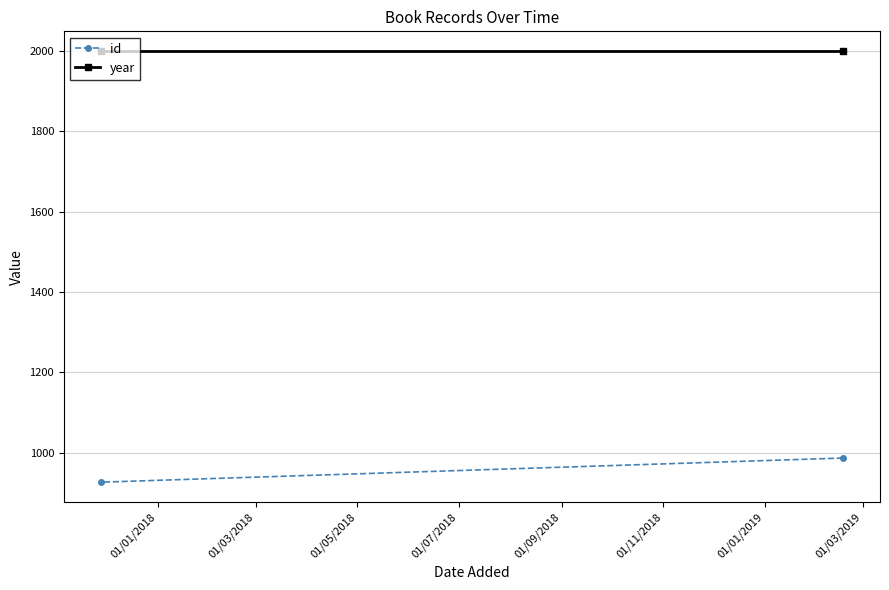

What is the difference between the id values at 01/01/2018 and 01/03/2018?

60